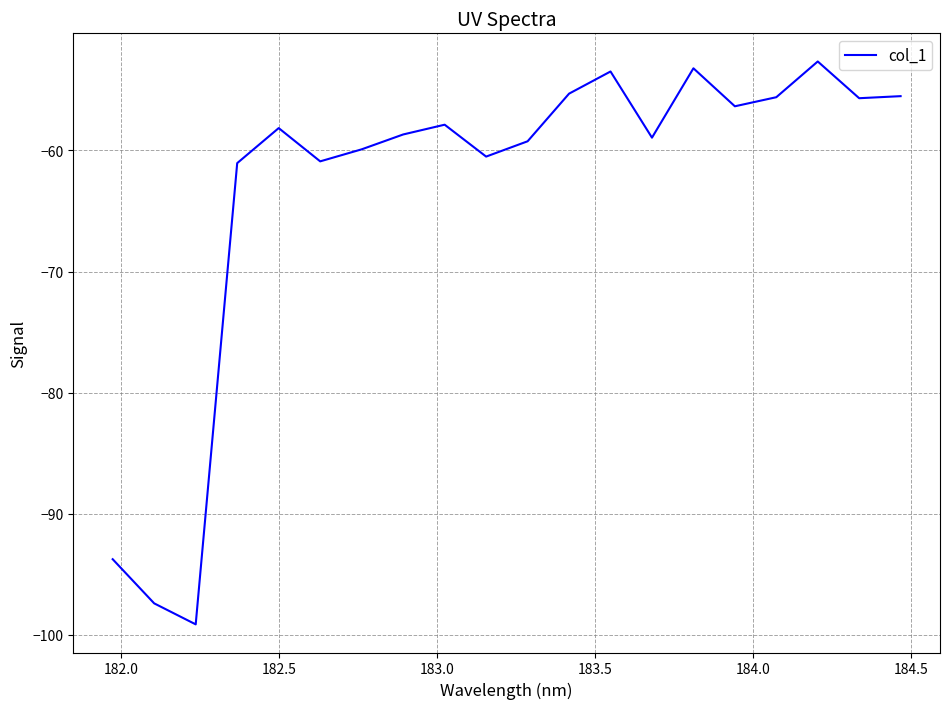

What is the difference between the maximum and minimum values?

46.5